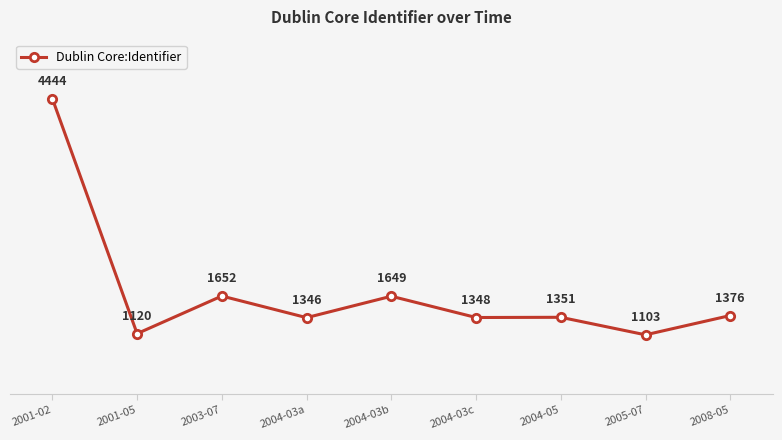

Rank the categories by value from lowest to highest.

2005-07, 2001-05, 2004-03a, 2004-03c, 2004-05, 2008-05, 2004-03b, 2003-07, 2001-02